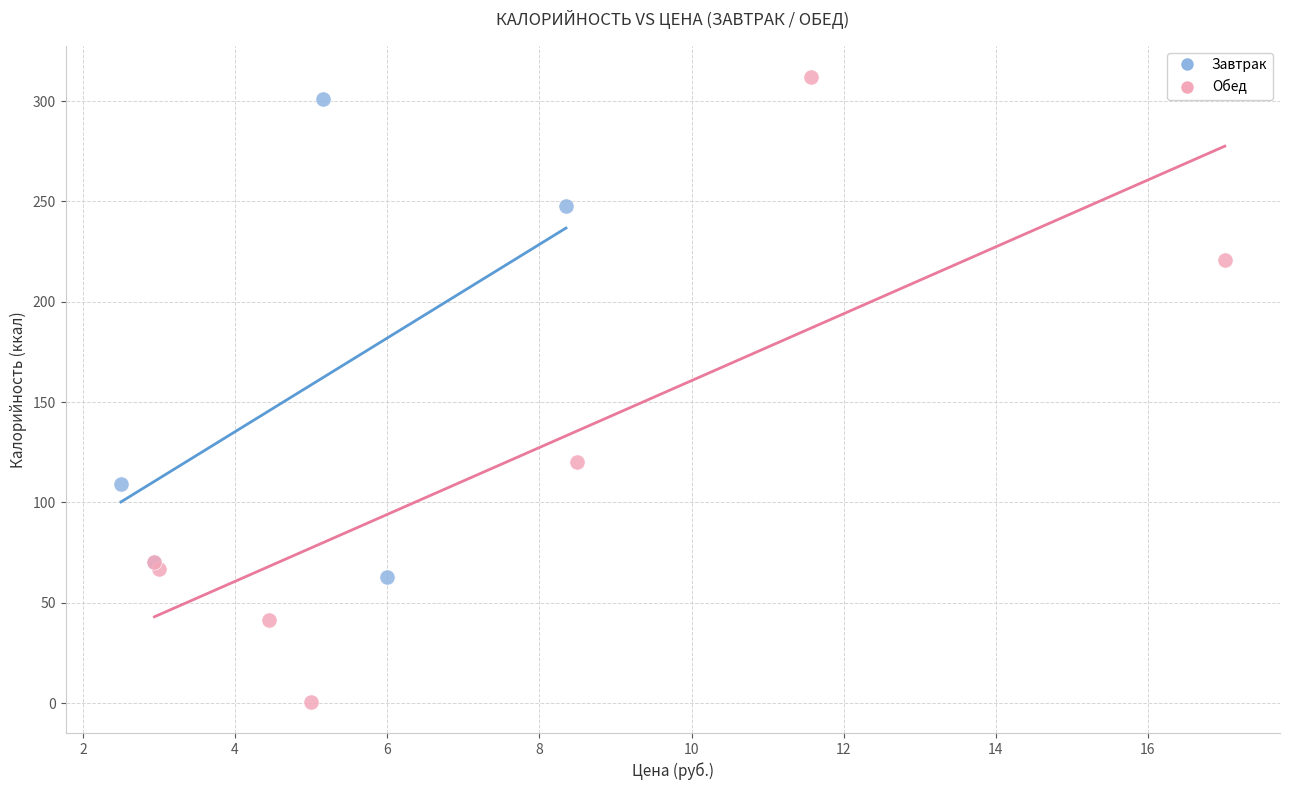

Which series reaches the minimum Y coordinate?

Обед